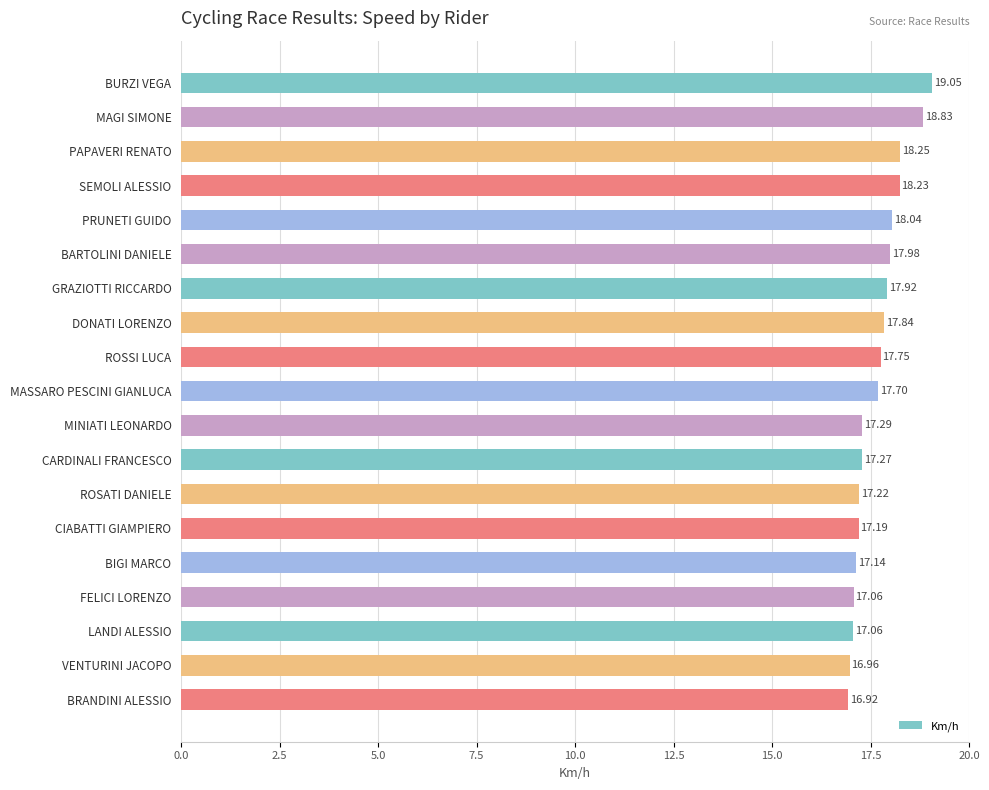

How many values exceed 17?

17